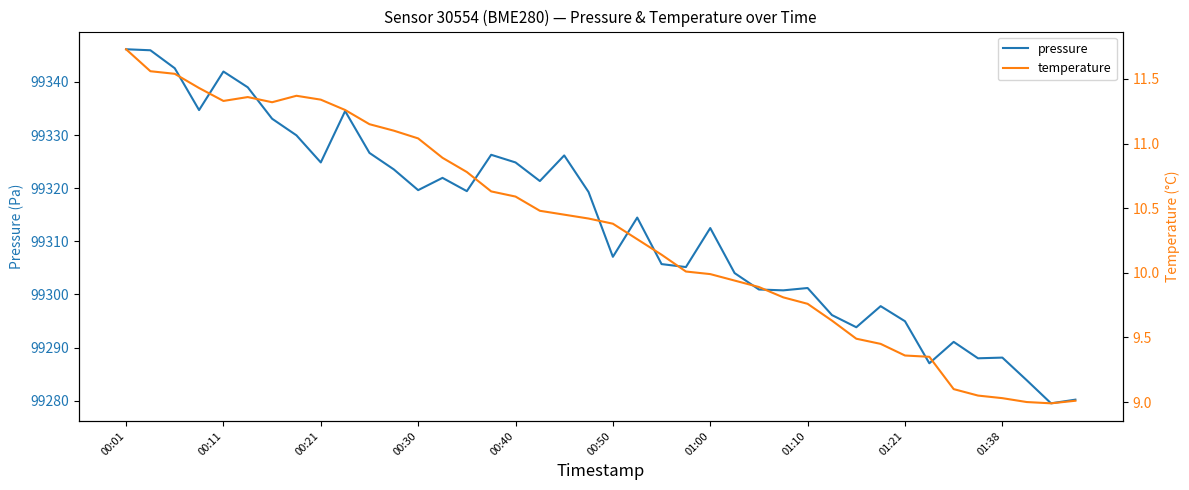

True or false: temperature and pressure intersect in this chart.

False